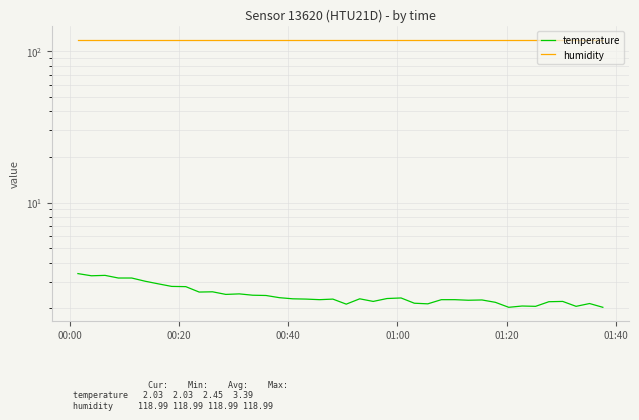

What is the sum of all humidity values?

4759.6